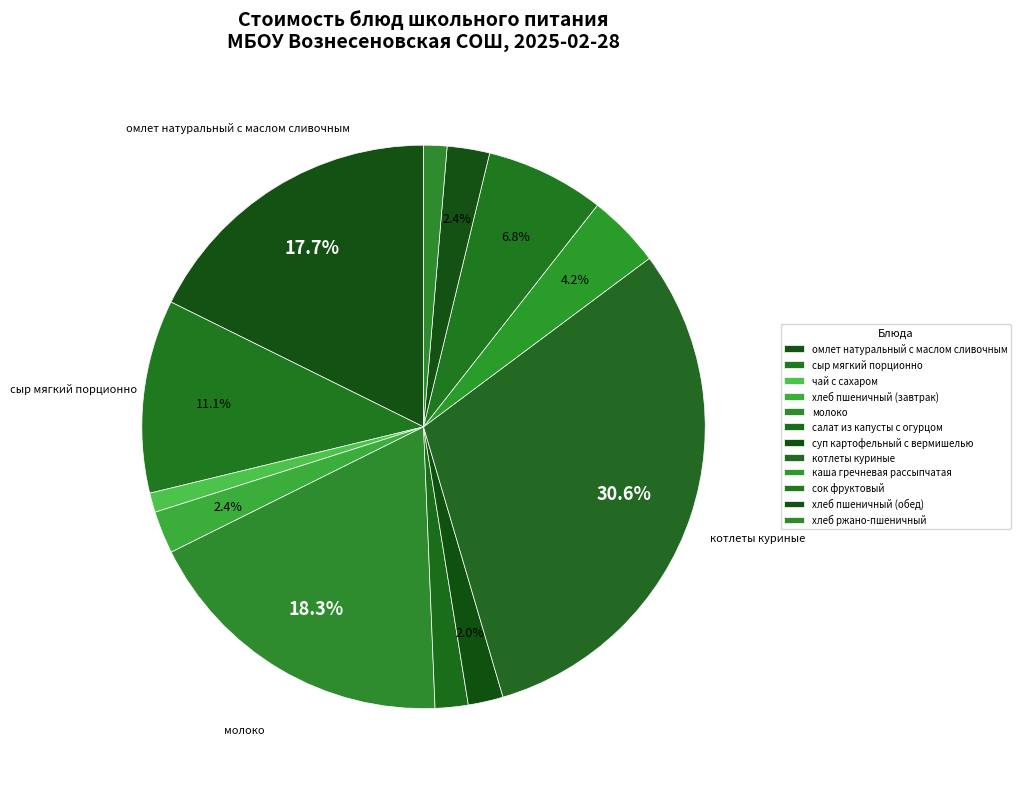

Count the number of slices in the pie.

12